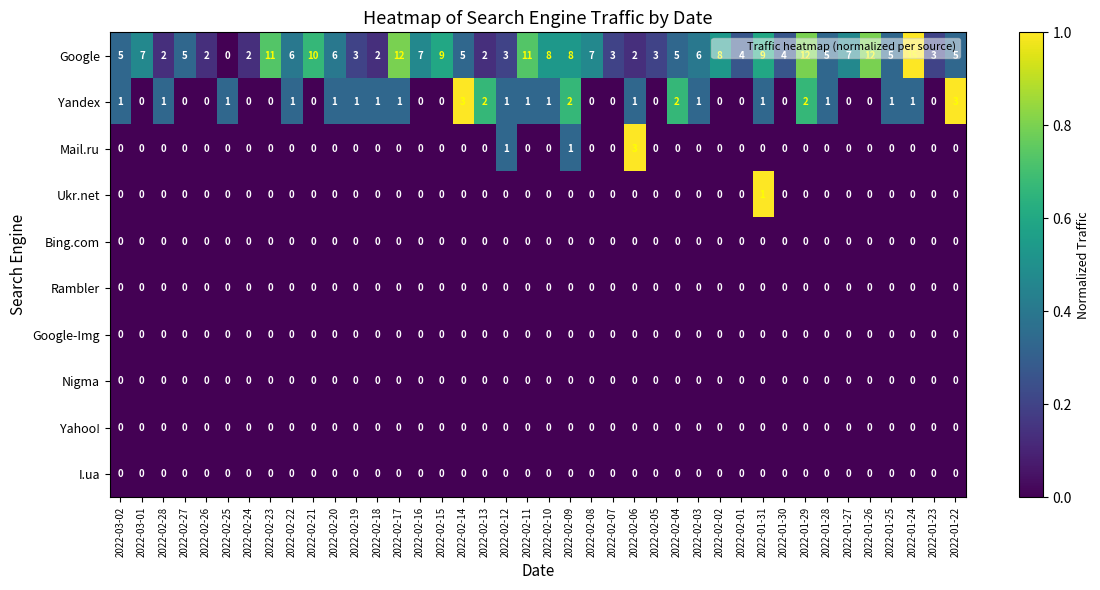

What is the average value of the Google series?

6